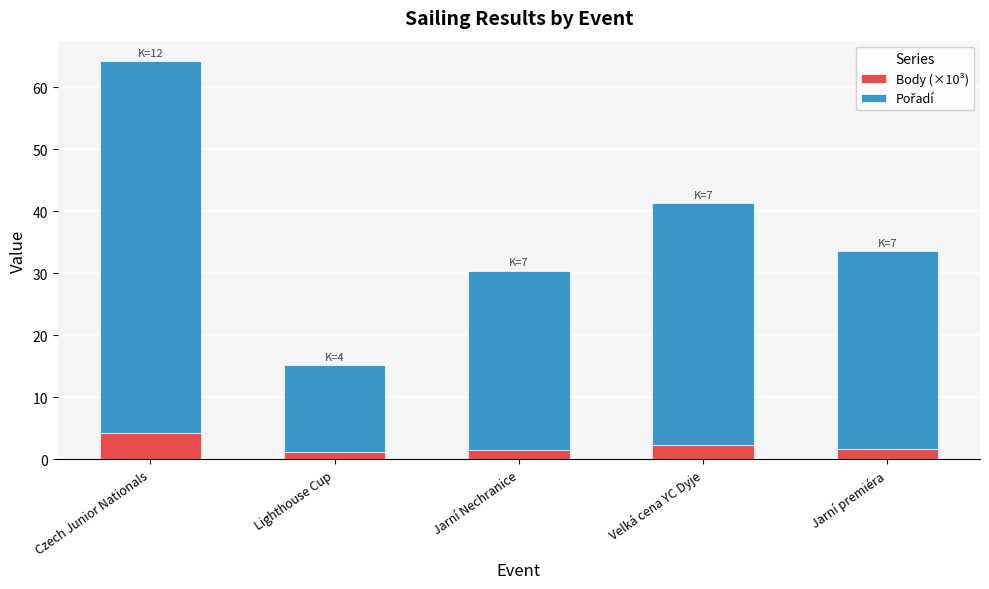

What is the sum of all Body (×10³) values?

10.9